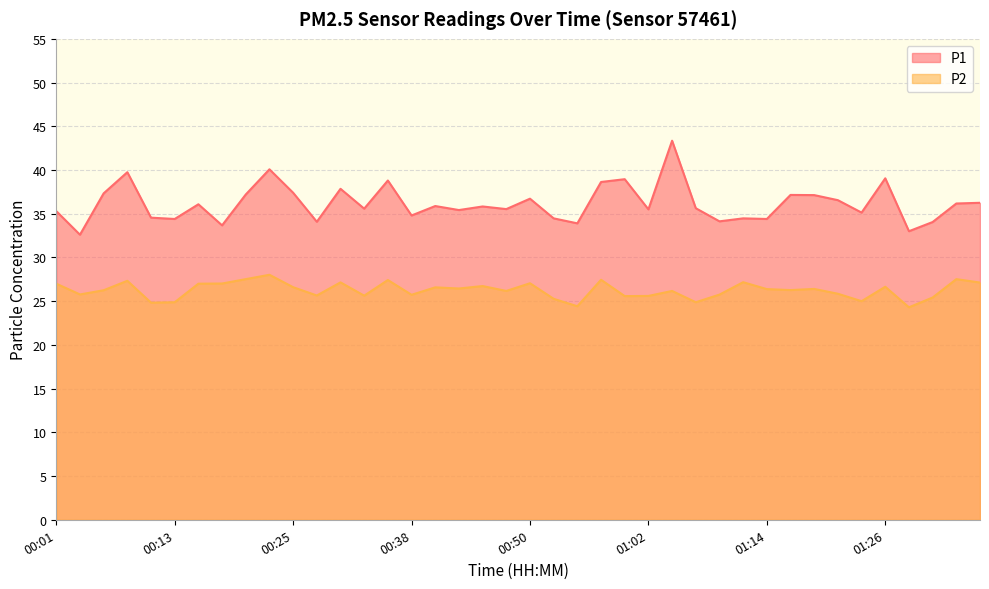

Which has a higher value, 01:17 or 01:19?

01:17